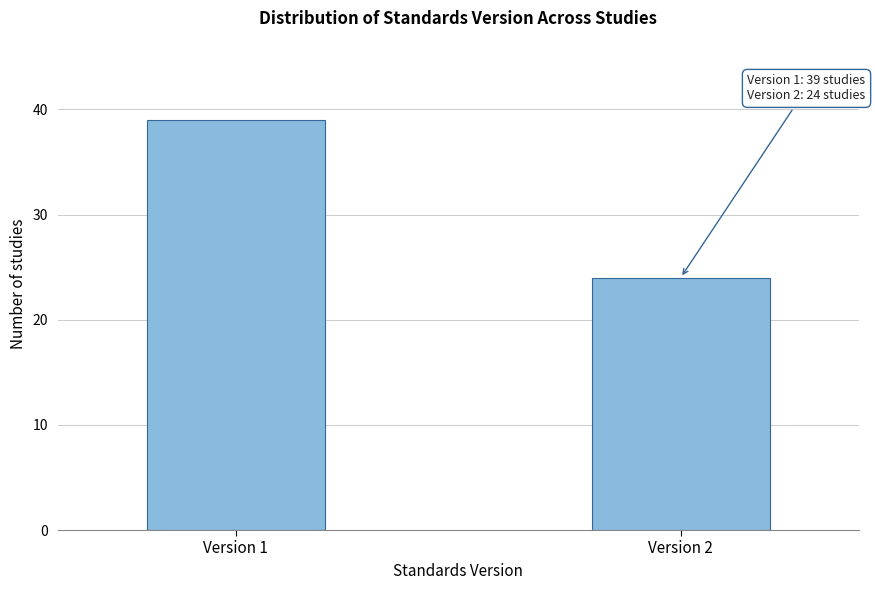

Reading left to right, transcribe all the data shown in this chart.

Version 1=39	Version 2=24